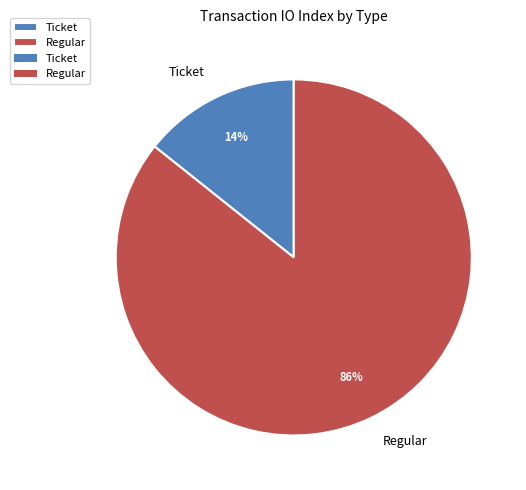

To the nearest percent, what is the combined percentage of Regular and Ticket?

100%